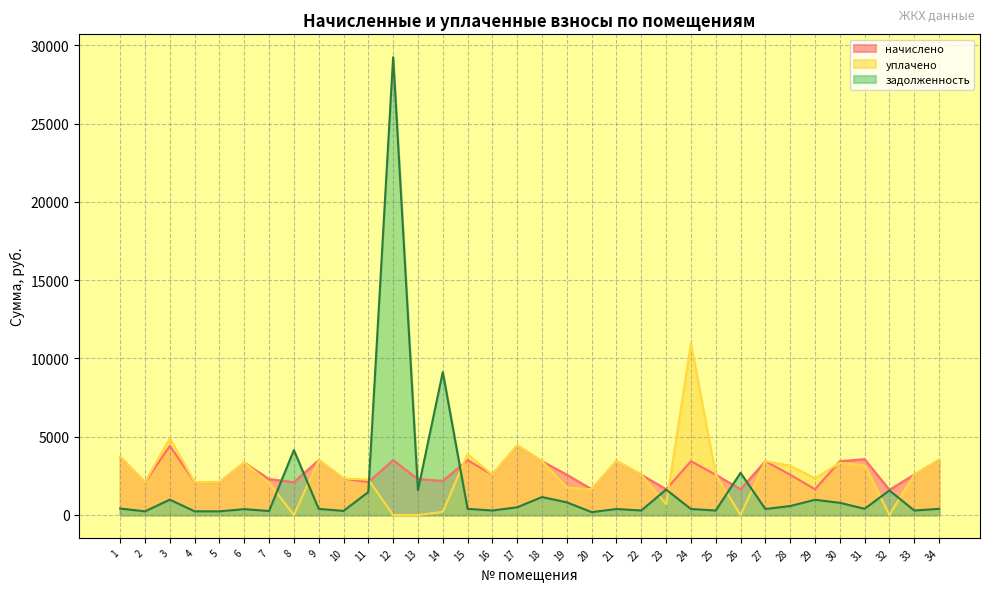

Which has a higher value, 24 or 9?

9